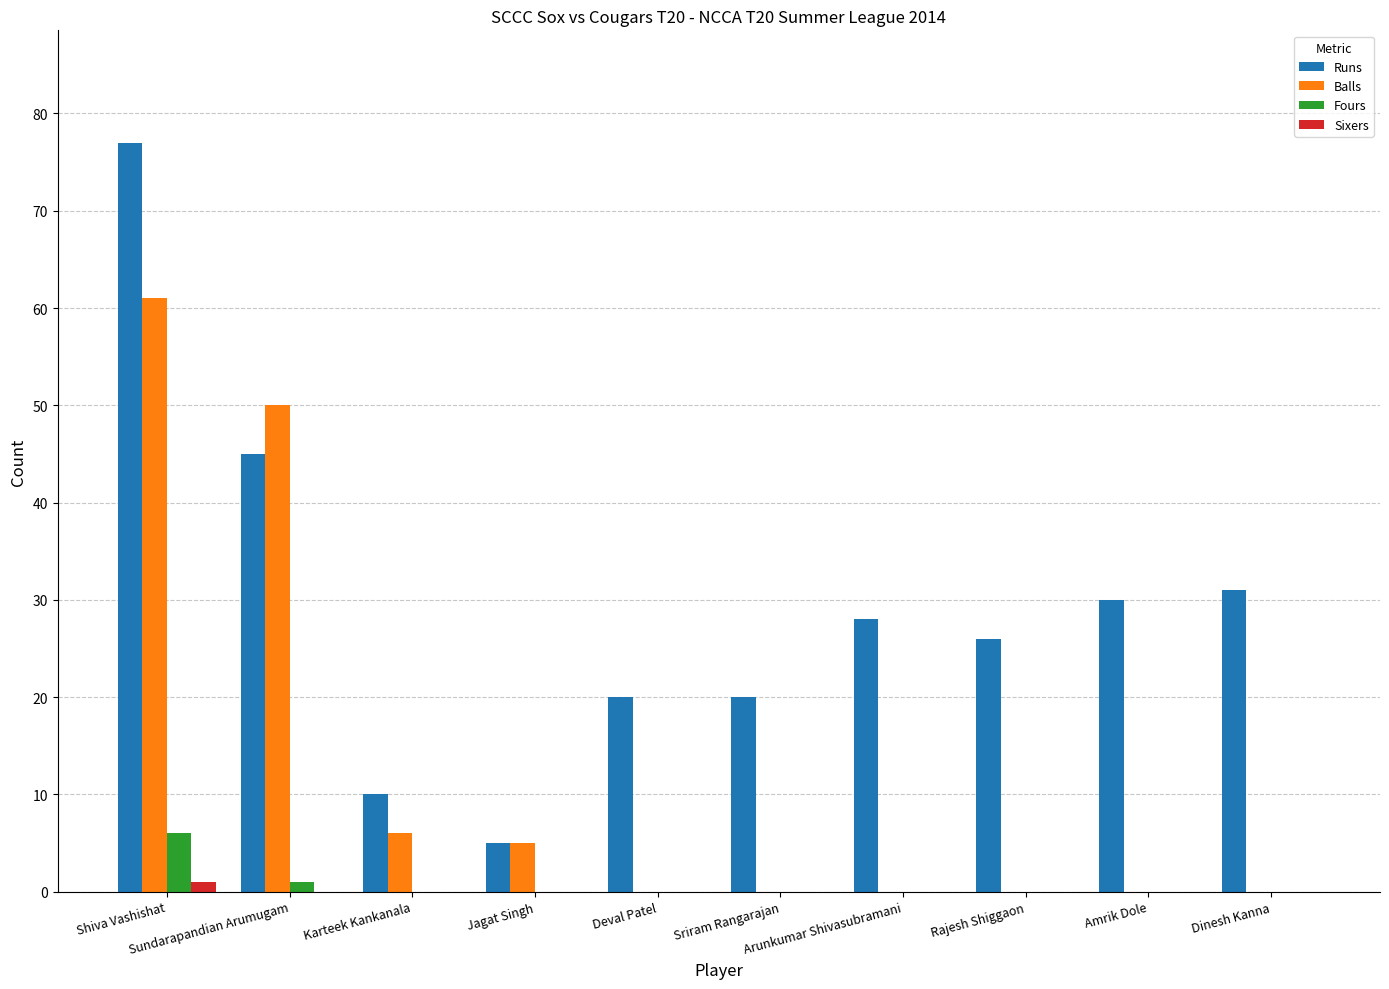

How many distinct data groups are displayed?

4